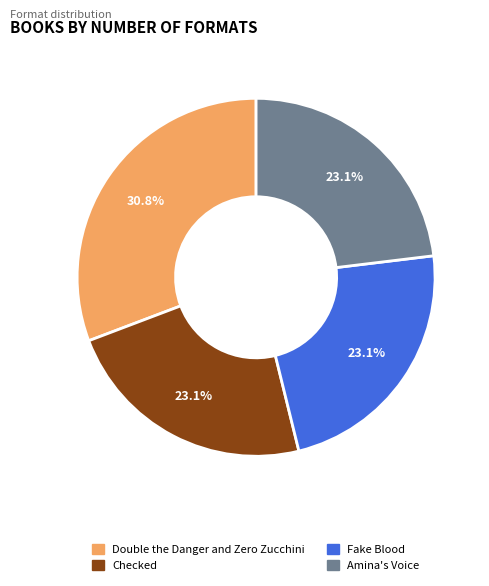

What is the largest slice in the pie chart?

Double the Danger and Zero Zucchini